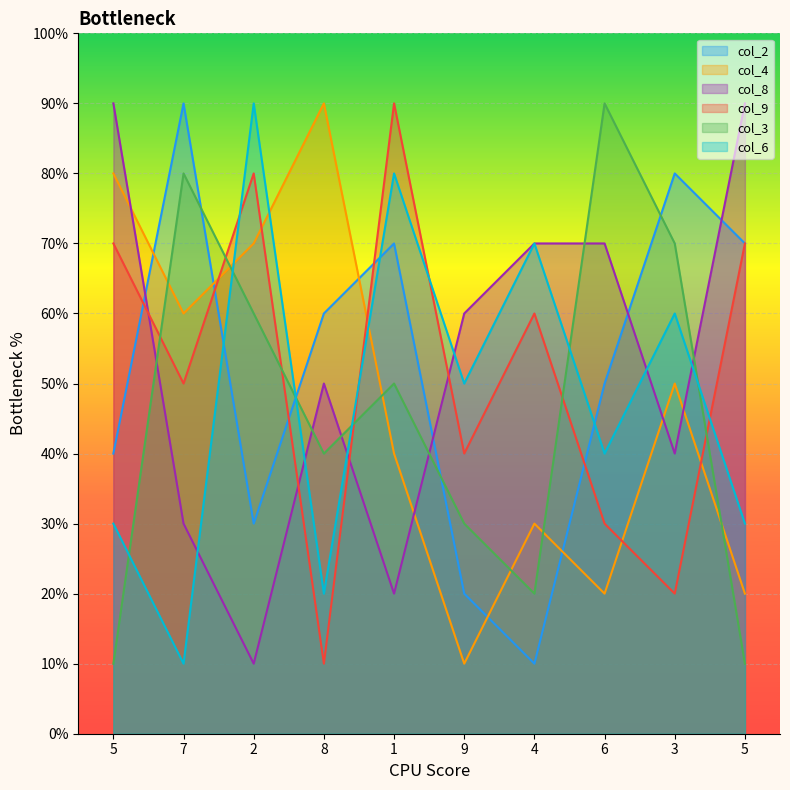

At which category does col_8 reach its first local peak?

8